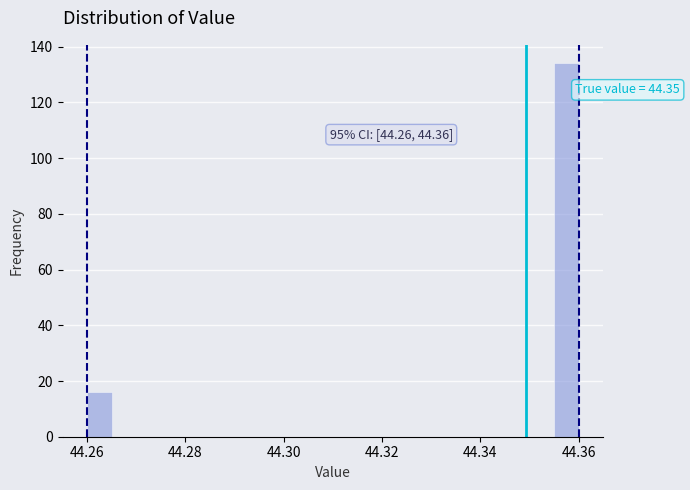

Read against the x-axis, roughly where is the centre of the tallest bar?

44.358